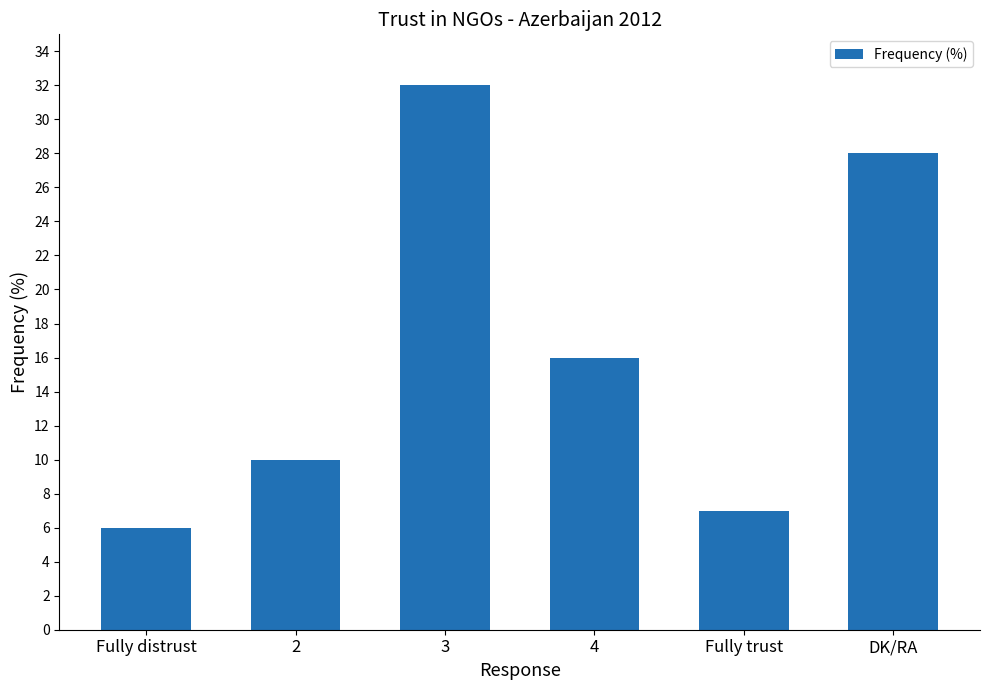

The value at 4 is 11. True or false?

False